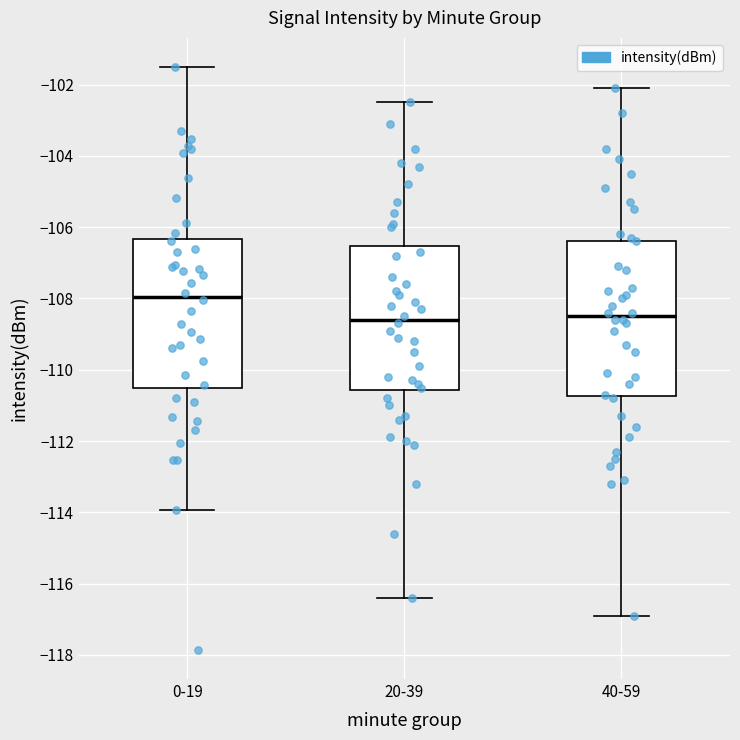

Reading left to right, read every box against the y-axis: the position of its median line, the range the box covers, and the ends of its whiskers. The values are not printed on the chart, so give them approximately, as read against the axis.

0-19: median -108.0, box -110.6 to -106.4, whiskers -114.0 to -101.6
20-39: median -108.6, box -110.6 to -106.6, whiskers -116.4 to -102.4
40-59: median -108.4, box -110.8 to -106.4, whiskers -116.8 to -102.0